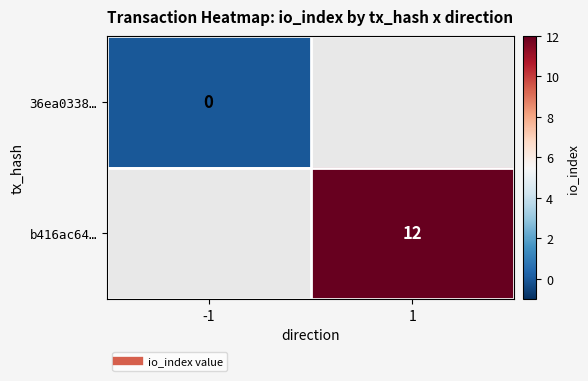

Rank the series by their average value, from lowest to highest.

36ea0338…, b416ac64…